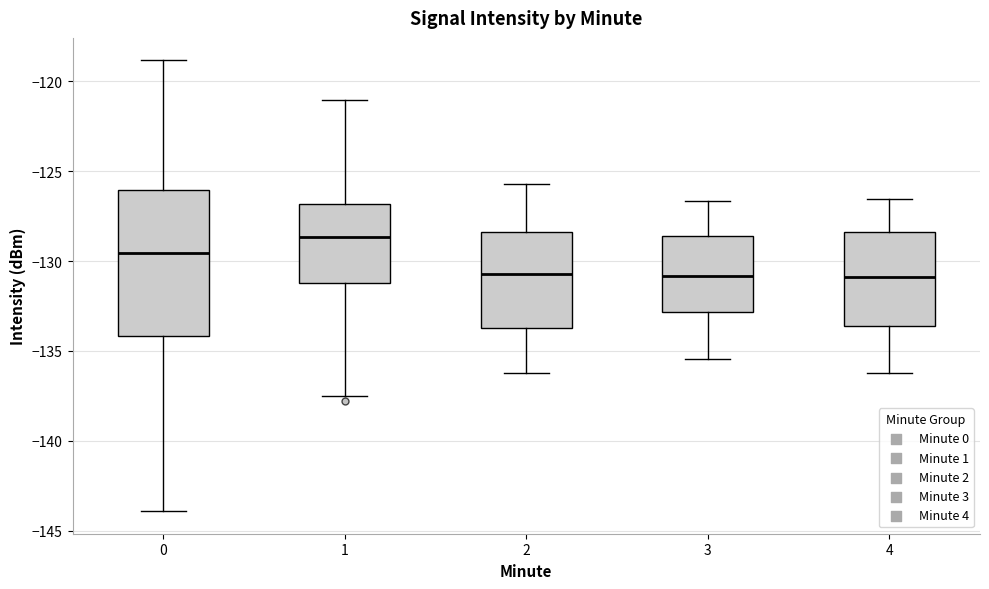

Where does the upper whisker of the box at x = 1 end on the y-axis? The values are not printed on the chart, so give them approximately, as read against the axis.

-121.0